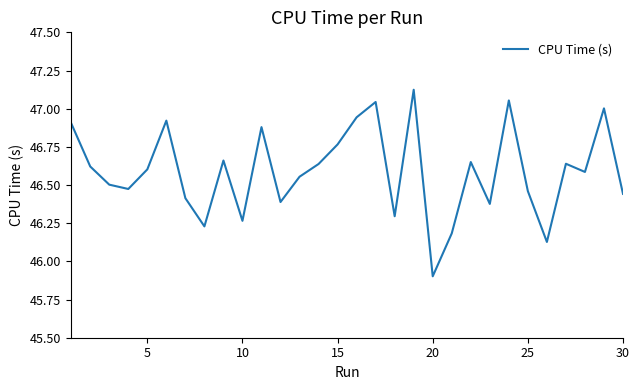

What is the minimum value shown in the chart?

45.9